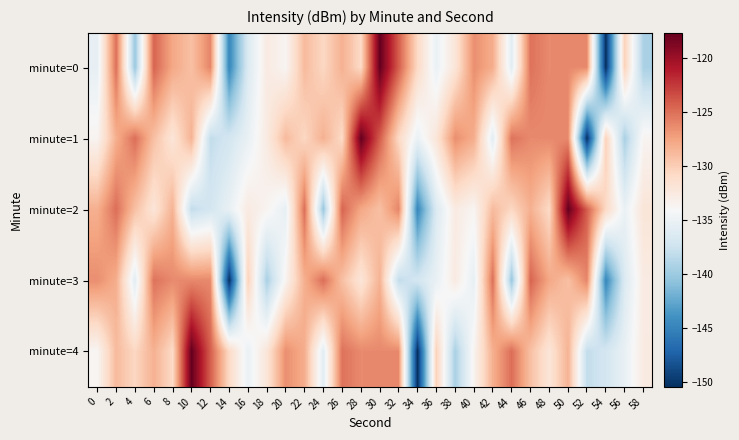

Reading left to right, transcribe all the data shown in this chart.

minute=0: 0=-135.4	2=-125.0	4=-140.2	6=-124.5	8=-127.8	10=-129.2	12=-126.0	14=-144.7	16=-136.4	18=-132.7	20=-133.7	22=-128.9	24=-130.7	26=-128.3	28=-130.9	30=-117.7	32=-124.2	34=-130.8	36=-135.1	38=-132.0	40=-126.5	42=-128.1	44=-135.8	46=-125.2	48=-126.3	50=-126.2	52=-126.2	54=-150.4	56=-130.2	58=-139.3
minute=1: 0=-133.6	2=-128.2	4=-124.9	6=-129.2	8=-132.0	10=-128.4	12=-138.1	14=-137.0	16=-135.2	18=-132.6	20=-128.9	22=-130.7	24=-128.3	26=-130.9	28=-117.7	30=-124.2	32=-130.8	34=-135.1	36=-132.0	38=-126.5	40=-128.1	42=-135.8	44=-125.2	46=-126.3	48=-126.2	50=-126.2	52=-150.4	54=-130.2	56=-139.3	58=-133.6
minute=2: 0=-128.2	2=-124.9	4=-129.2	6=-132.0	8=-128.4	10=-138.1	12=-137.0	14=-135.2	16=-132.6	18=-133.6	20=-135.4	22=-125.0	24=-140.2	26=-124.5	28=-127.8	30=-129.2	32=-126.0	34=-144.7	36=-136.4	38=-132.7	40=-133.7	42=-128.9	44=-130.7	46=-128.3	48=-130.9	50=-117.7	52=-124.2	54=-130.8	56=-135.1	58=-132.0
minute=3: 0=-126.5	2=-128.1	4=-135.8	6=-125.2	8=-126.3	10=-126.2	12=-126.2	14=-150.4	16=-130.2	18=-139.3	20=-133.6	22=-128.2	24=-124.9	26=-129.2	28=-132.0	30=-128.4	32=-138.1	34=-137.0	36=-135.2	38=-132.6	40=-135.4	42=-125.0	44=-140.2	46=-124.5	48=-127.8	50=-129.2	52=-126.0	54=-144.7	56=-136.4	58=-132.7
minute=4: 0=-133.7	2=-128.9	4=-130.7	6=-128.3	8=-130.9	10=-117.7	12=-124.2	14=-130.8	16=-135.1	18=-132.0	20=-126.5	22=-128.1	24=-135.8	26=-125.2	28=-126.3	30=-126.2	32=-126.2	34=-150.4	36=-130.2	38=-139.3	40=-133.6	42=-128.2	44=-124.9	46=-129.2	48=-132.0	50=-128.4	52=-138.1	54=-137.0	56=-135.2	58=-132.6